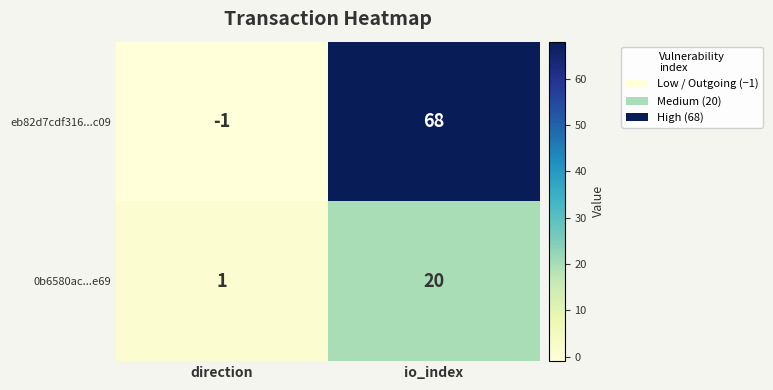

Which category has the lowest value in the 0b6580ac...e69 series?

direction